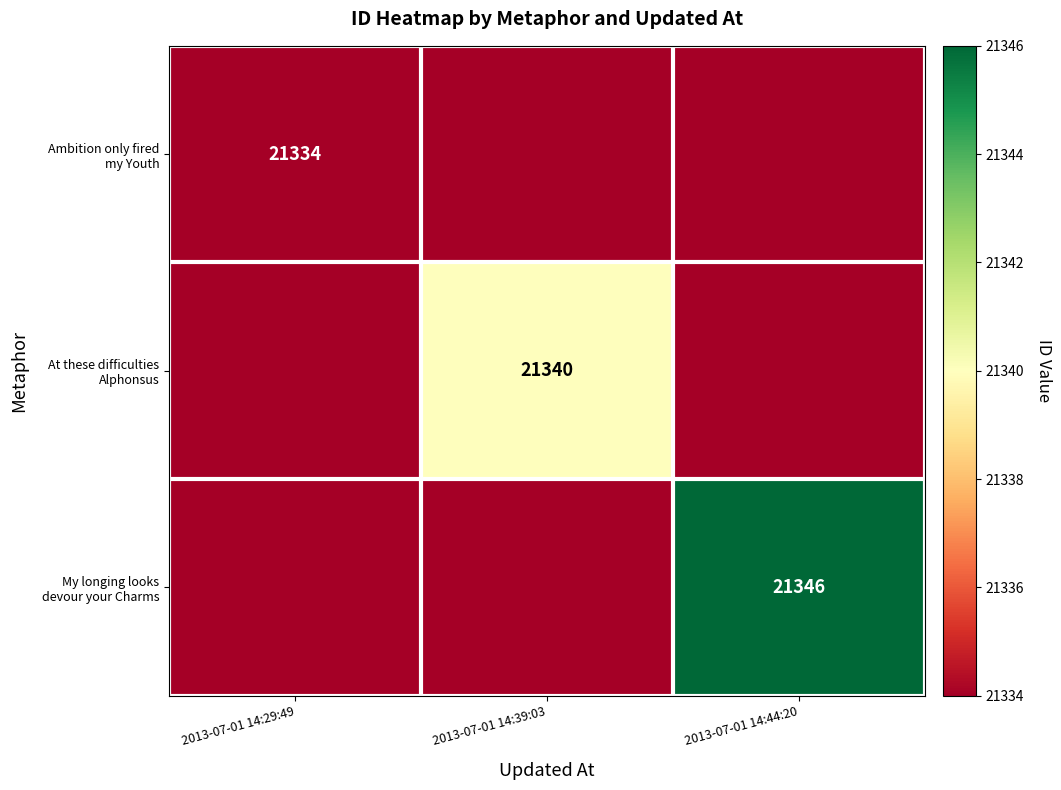

Is it true that My longing looks devour your Charms equals 0 at 2013-07-01 14:39:03?

True